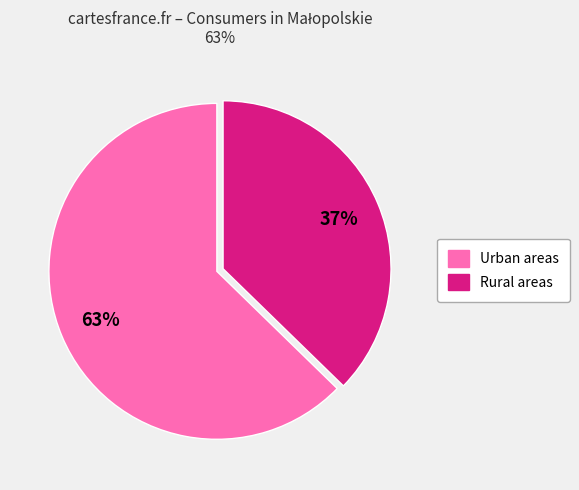

To the nearest percent, what is the average slice percentage?

50%